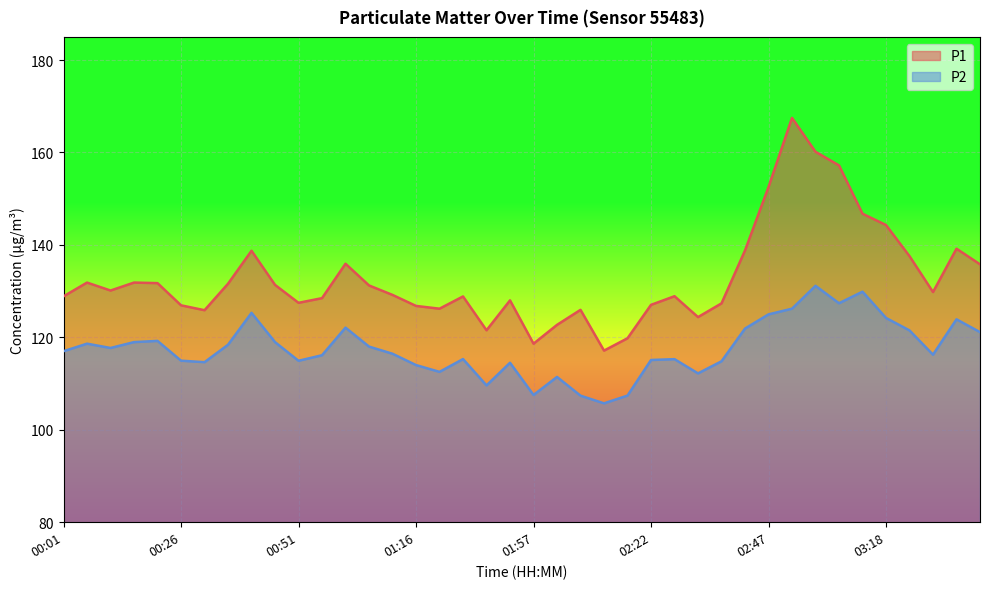

Rank the series by their average value, from lowest to highest.

P2, P1